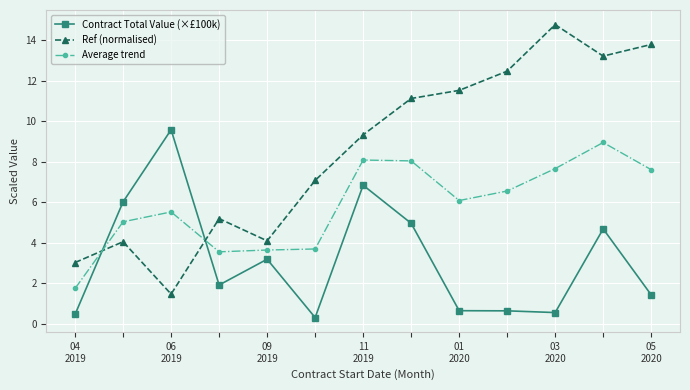

What is the value of the Ref (normalised) point at the 5th from the left?

4.1